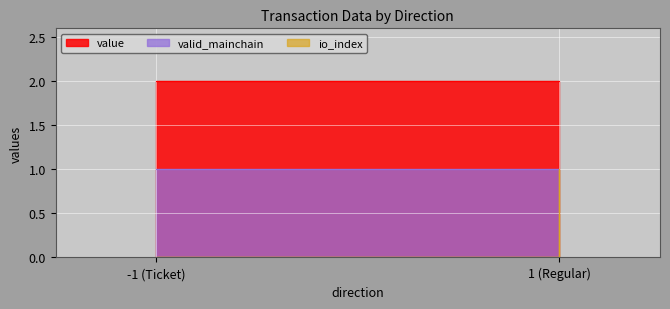

The valid_mainchain series shows 1.0 at 1. True or false?

True